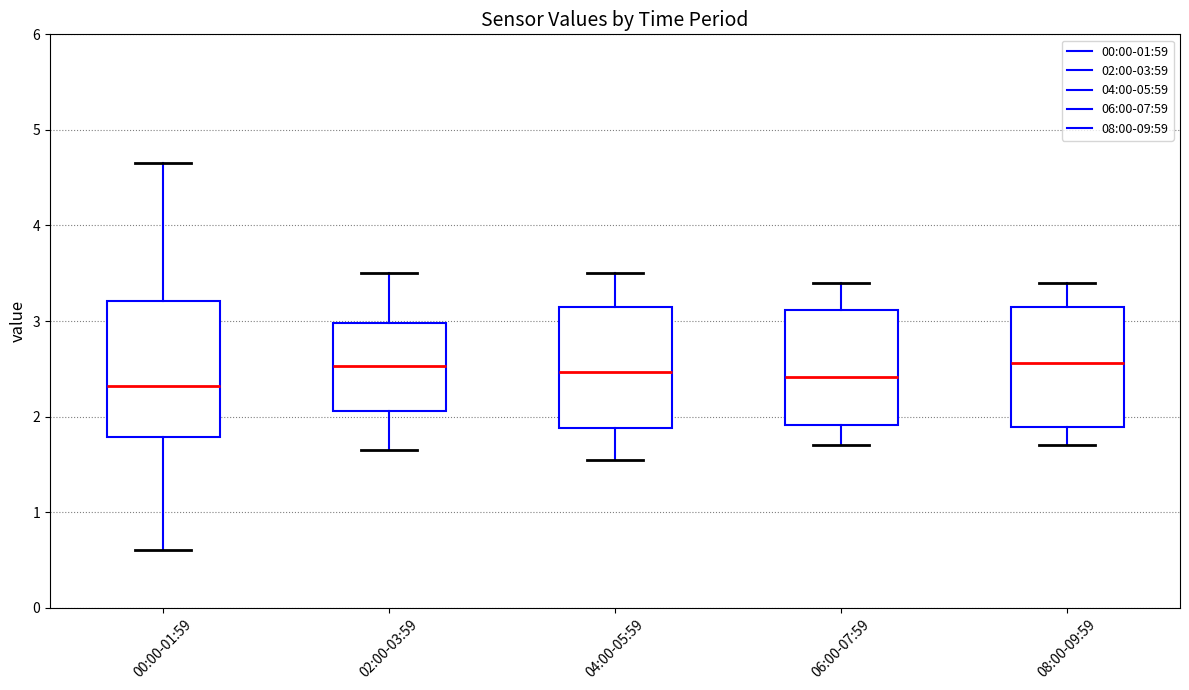

Reading left to right, transcribe this box plot: for each box, give where its median line is, the range the box spans, and where its two whiskers end, as read against the y-axis. The values are not printed on the chart, so give them approximately, as read against the axis.

00:00-01:59: median 2.3, box 1.8 to 3.2, whiskers 0.6 to 4.7
02:00-03:59: median 2.5, box 2.1 to 3.0, whiskers 1.7 to 3.5
04:00-05:59: median 2.5, box 1.9 to 3.2, whiskers 1.6 to 3.5
06:00-07:59: median 2.4, box 1.9 to 3.1, whiskers 1.7 to 3.4
08:00-09:59: median 2.6, box 1.9 to 3.2, whiskers 1.7 to 3.4